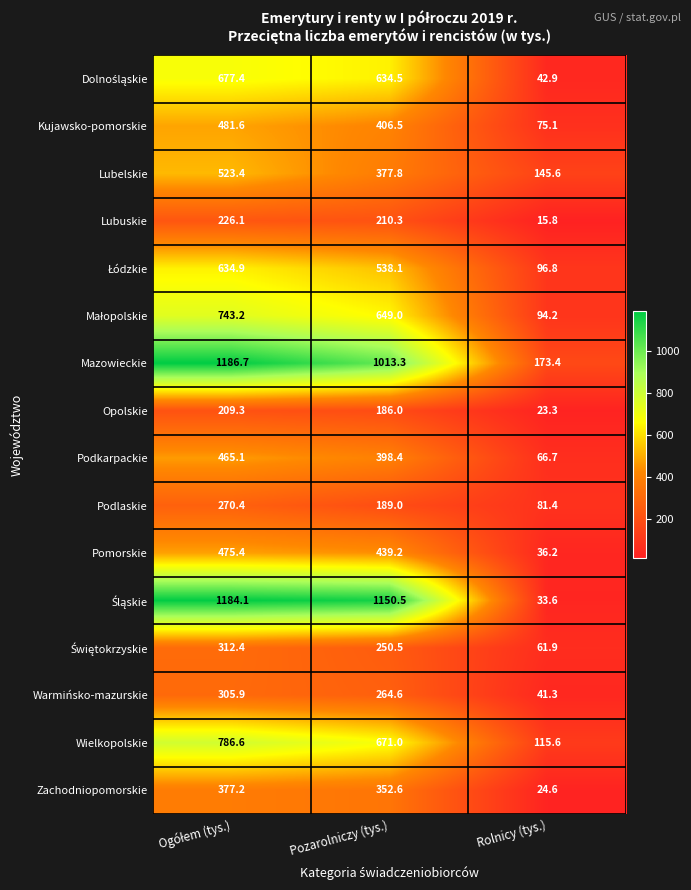

What is the difference between the highest and lowest values at Pozarolniczy (tys.)?

964.5